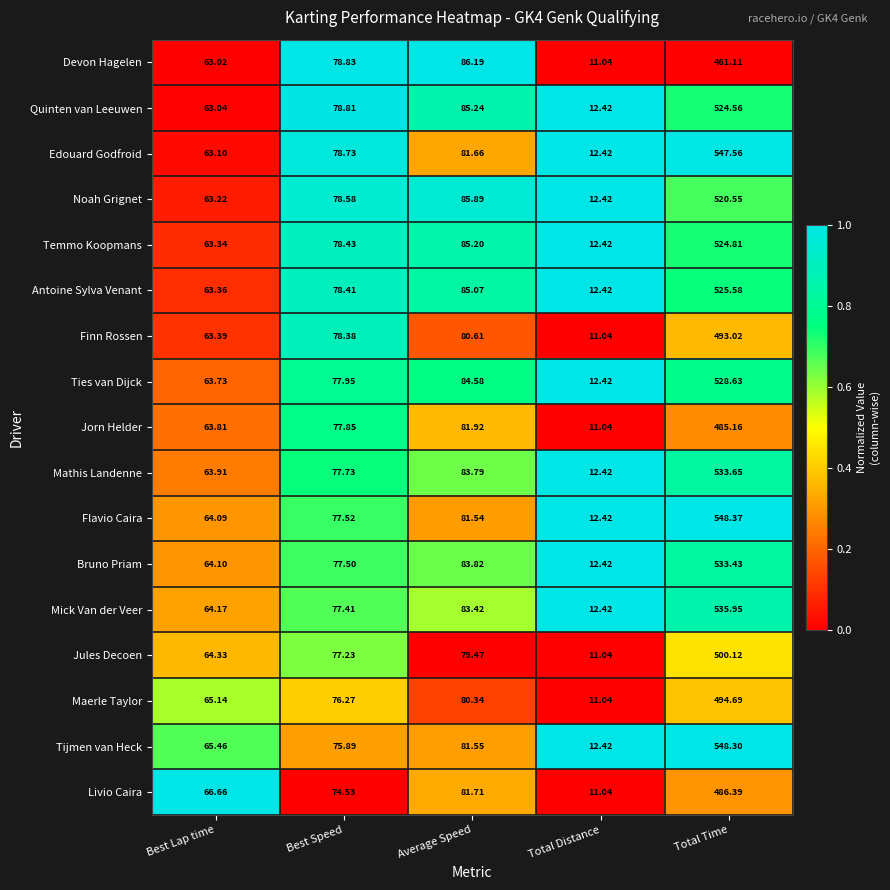

At which label does Mick Van der Veer first exceed 77?

Best Speed